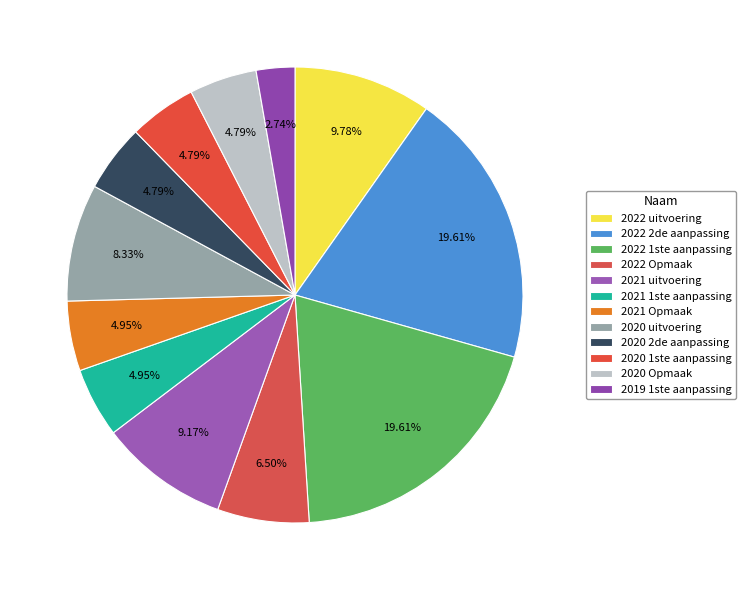

Is it true that 2020 Opmaak is 5% of the pie?

True